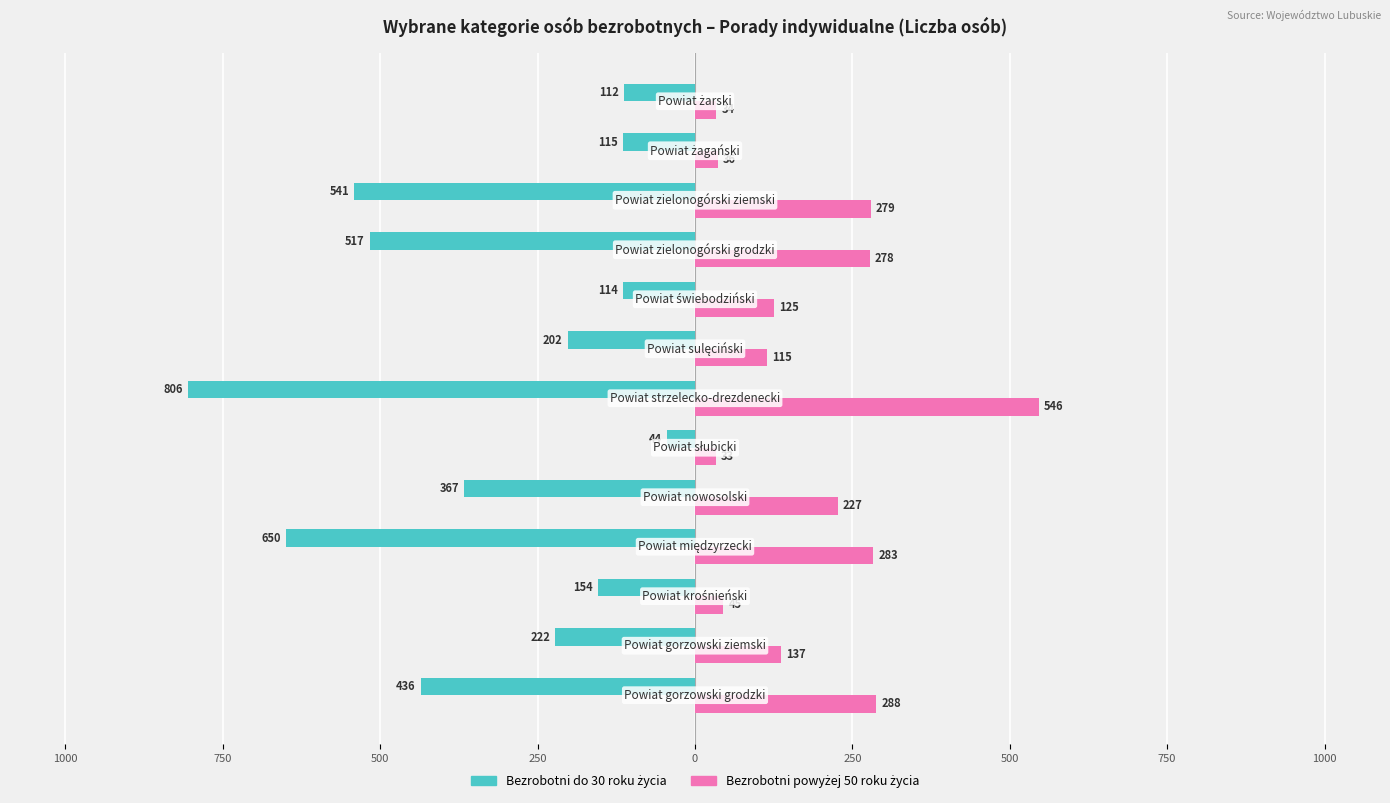

Reading left to right, transcribe all the data shown in this chart.

Bezrobotni do 30 roku życia: -436	-222	-154	-650	-367	-44	-806	-202	-114	-517	-541	-115	-112
Bezrobotni powyżej 50 roku życia: 288	137	45	283	227	33	546	115	125	278	279	36	34